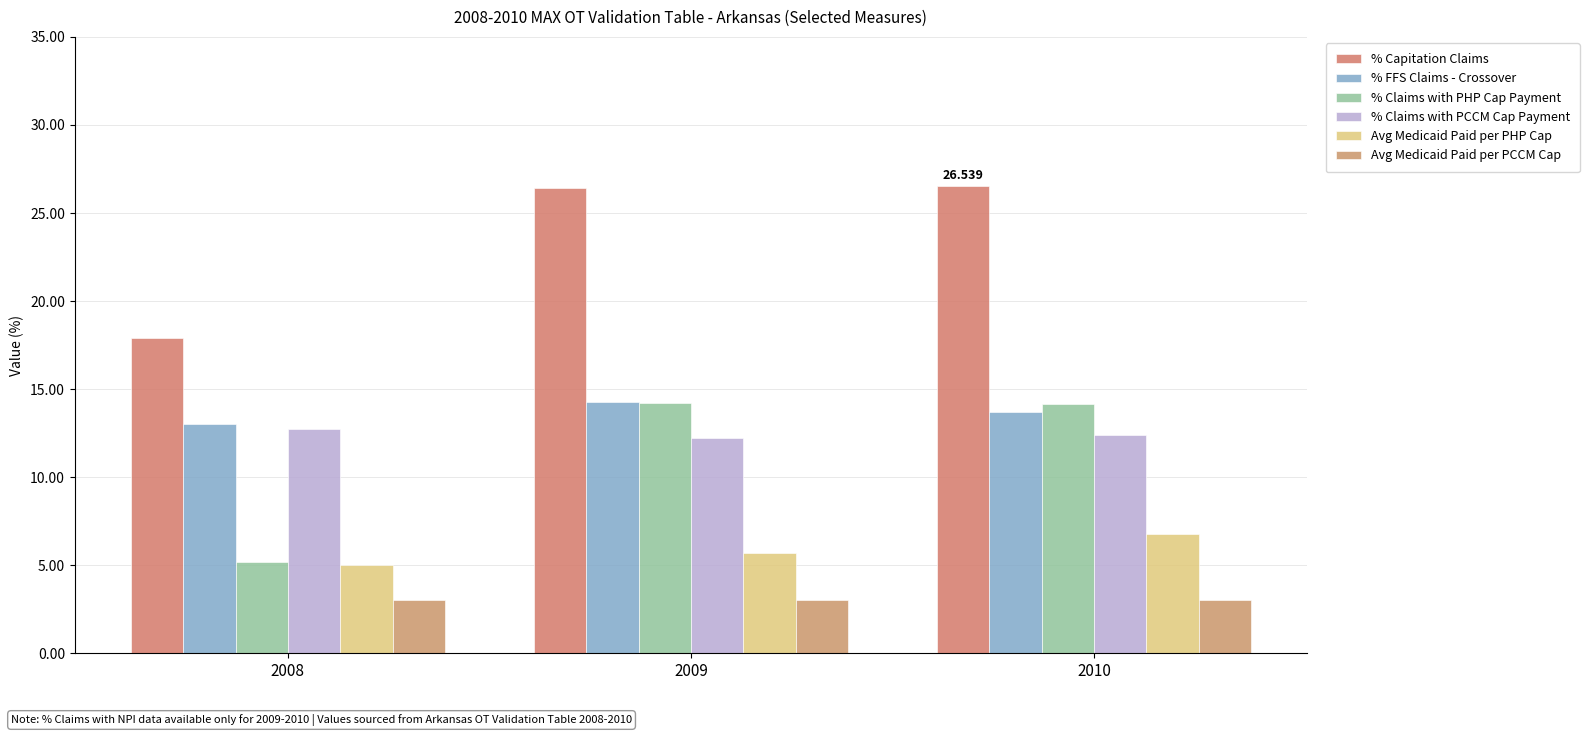

Is it true that % Claims with PHP Cap Payment equals 2.6 at 2008?

False